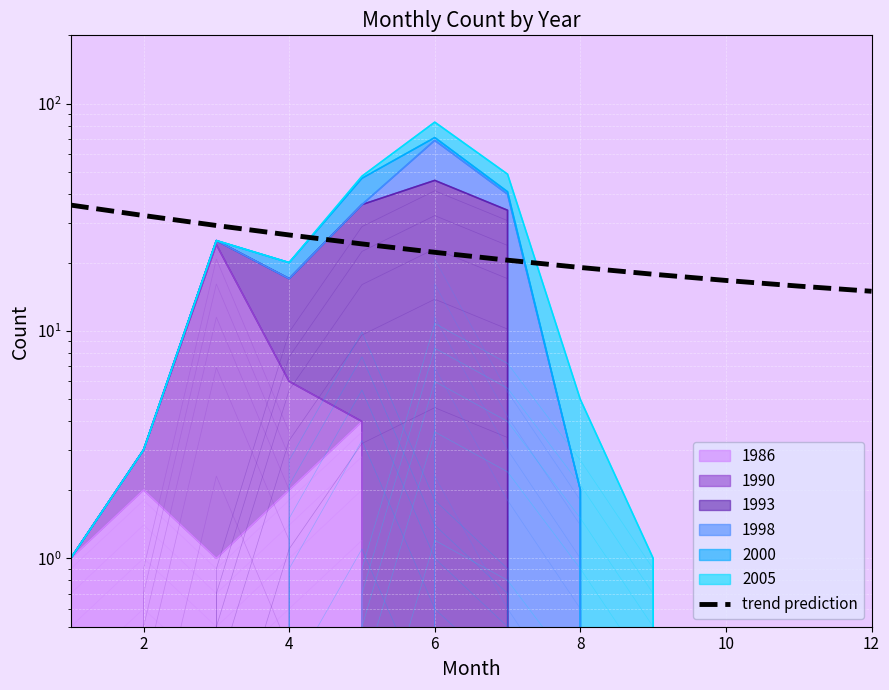

What is the difference between the second highest and second lowest values?

16.5